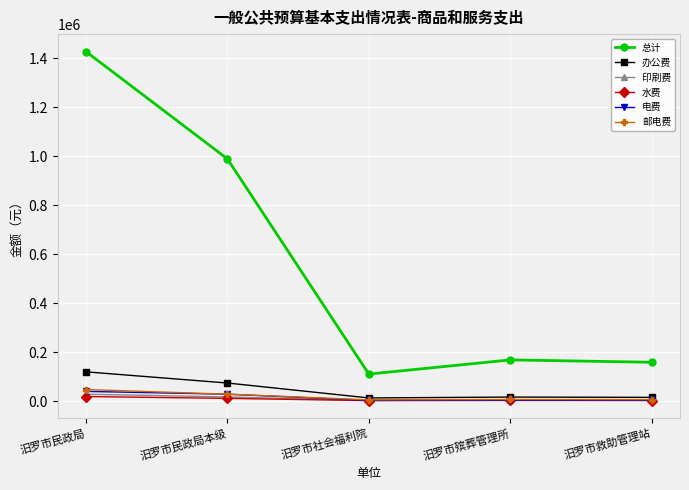

Which series has the largest range (max minus min)?

总计